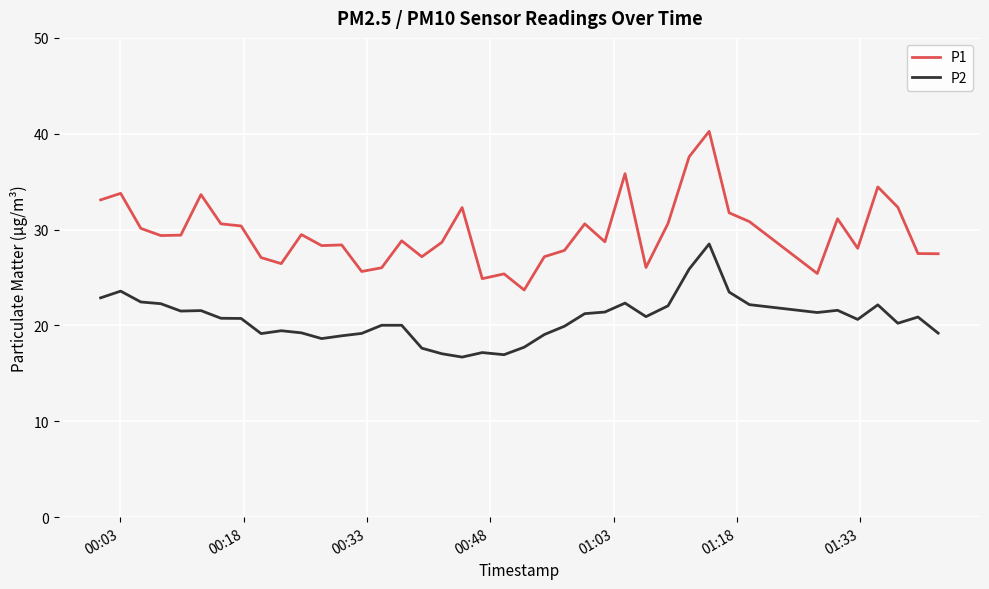

Which series has the largest total across all categories?

P1